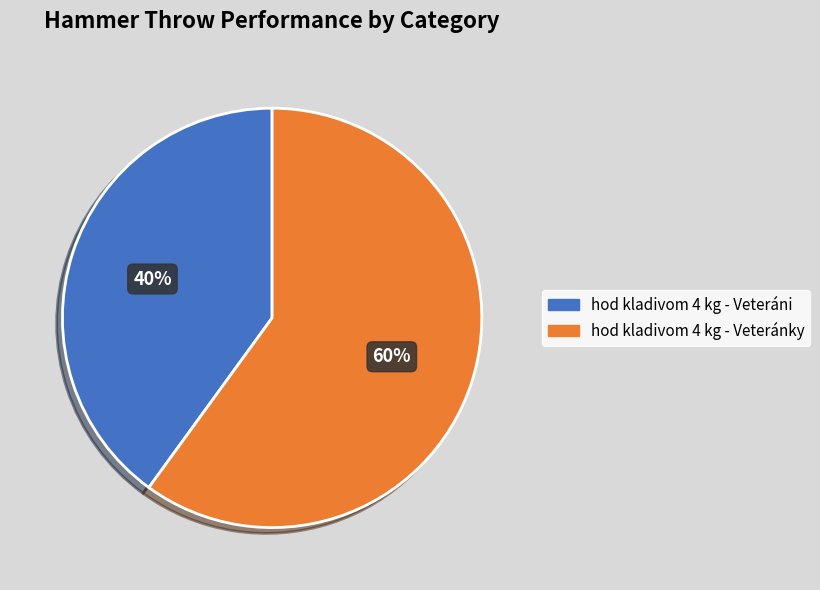

What is the ratio of the value at hod kladivom 4 kg - Veteránky to the value at hod kladivom 4 kg - Veteráni?

1.5